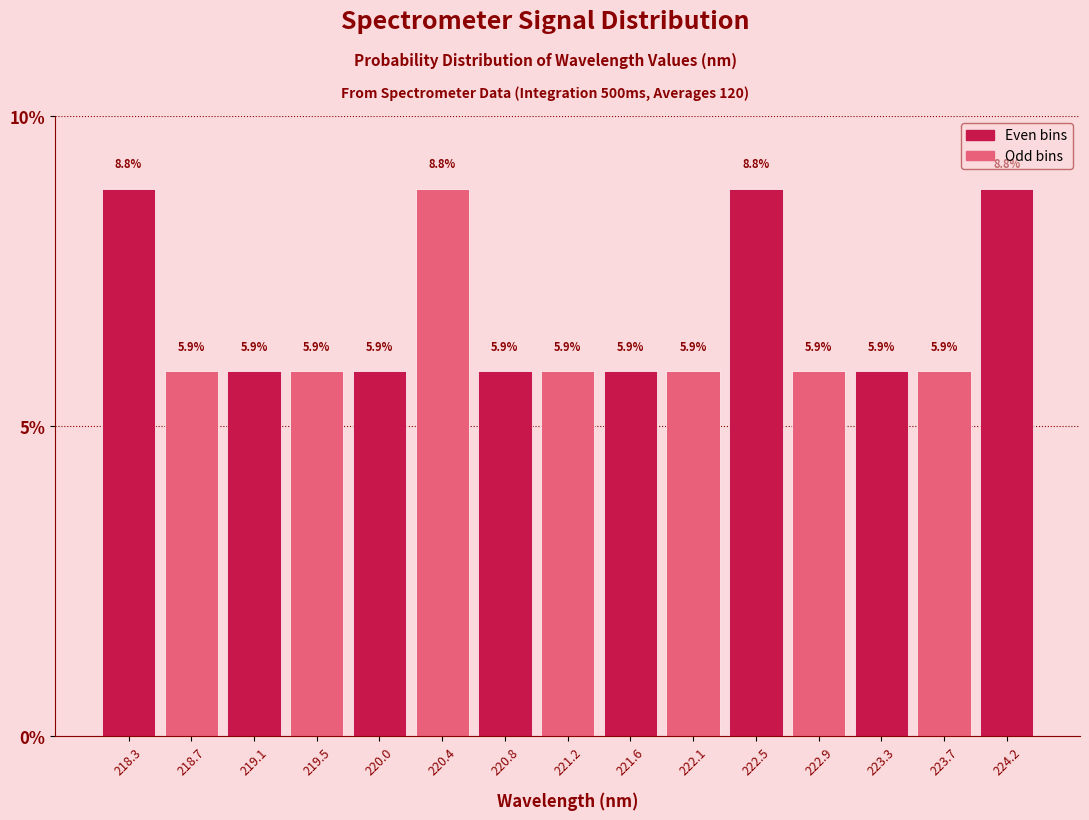

How tall is the bar that spans 220.60 to 221.00 on the x-axis? The bar edges are not printed on the chart, so give them approximately, as read against the axis.

5.9